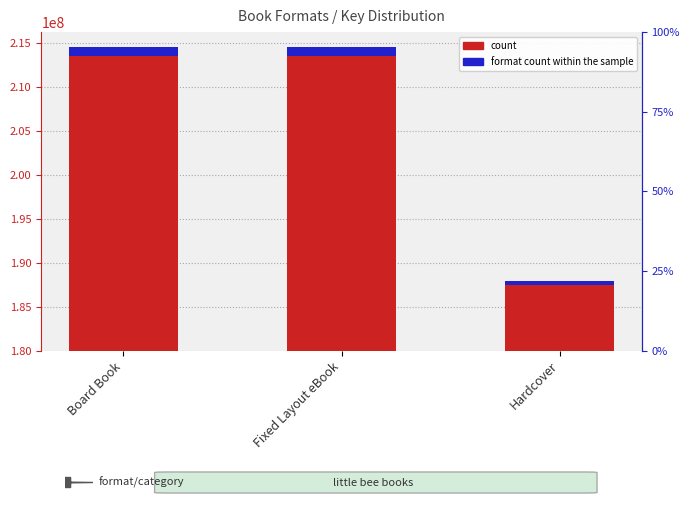

Is the value of format count within the sample at Fixed Layout eBook greater than the value of count at Hardcover?

No